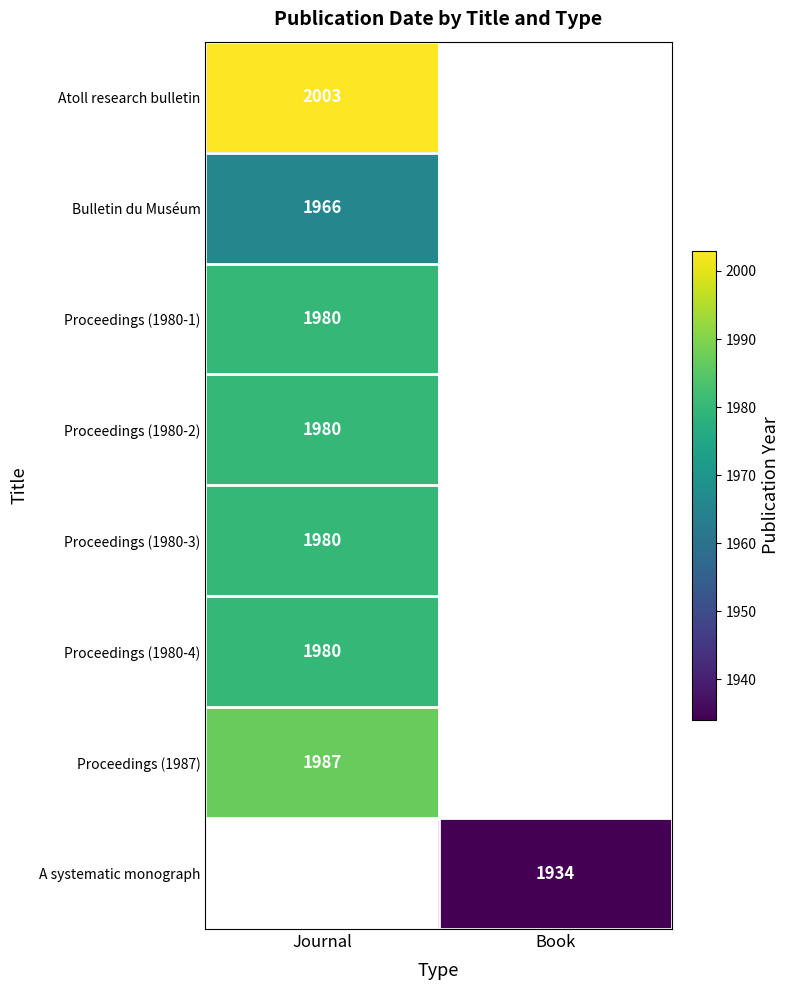

The value of A systematic monograph at Book is 704.8. True or false?

False